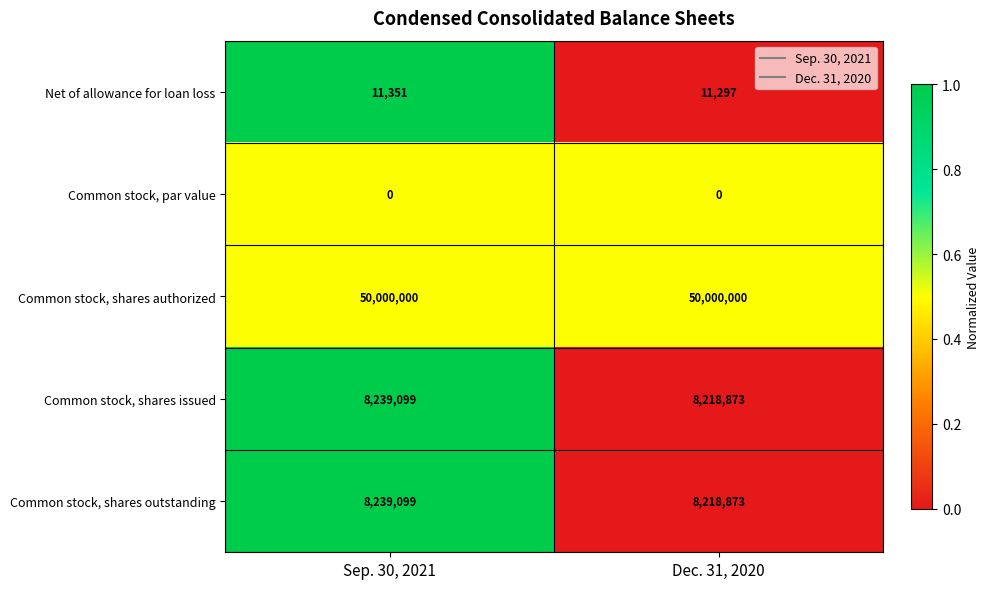

What is the maximum value shown in the chart?

50000000